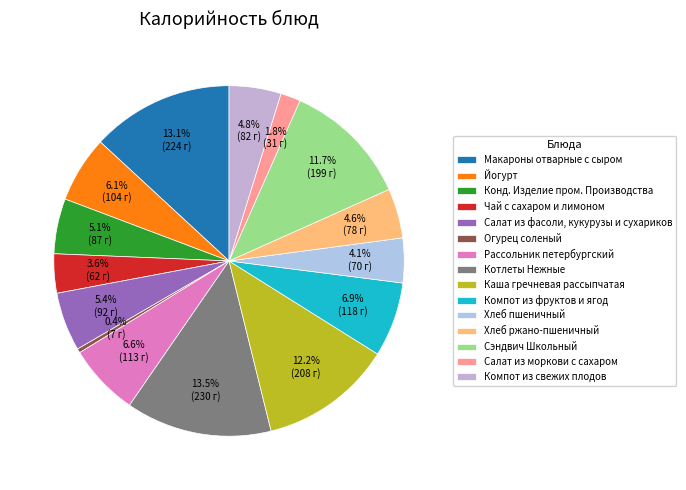

How many slices are in this pie chart?

15